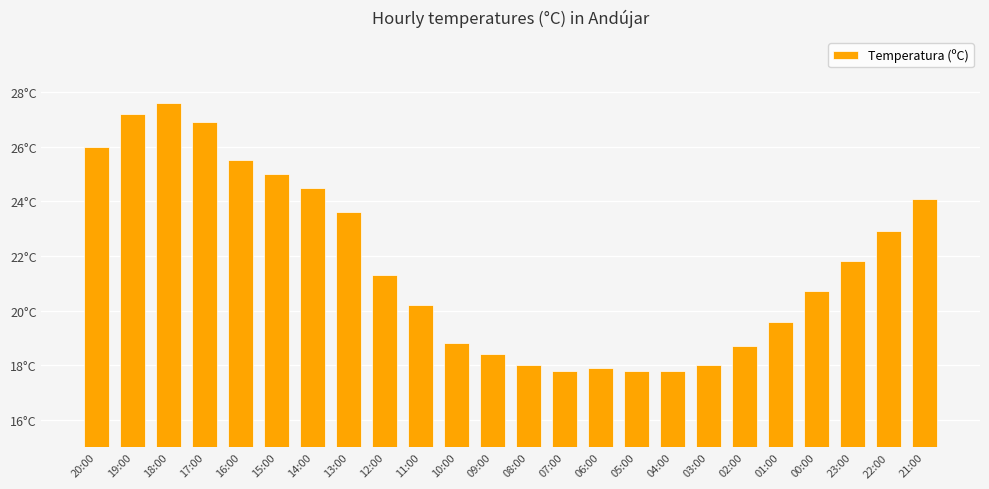

Between 07:00 and 20:00, which is larger?

20:00